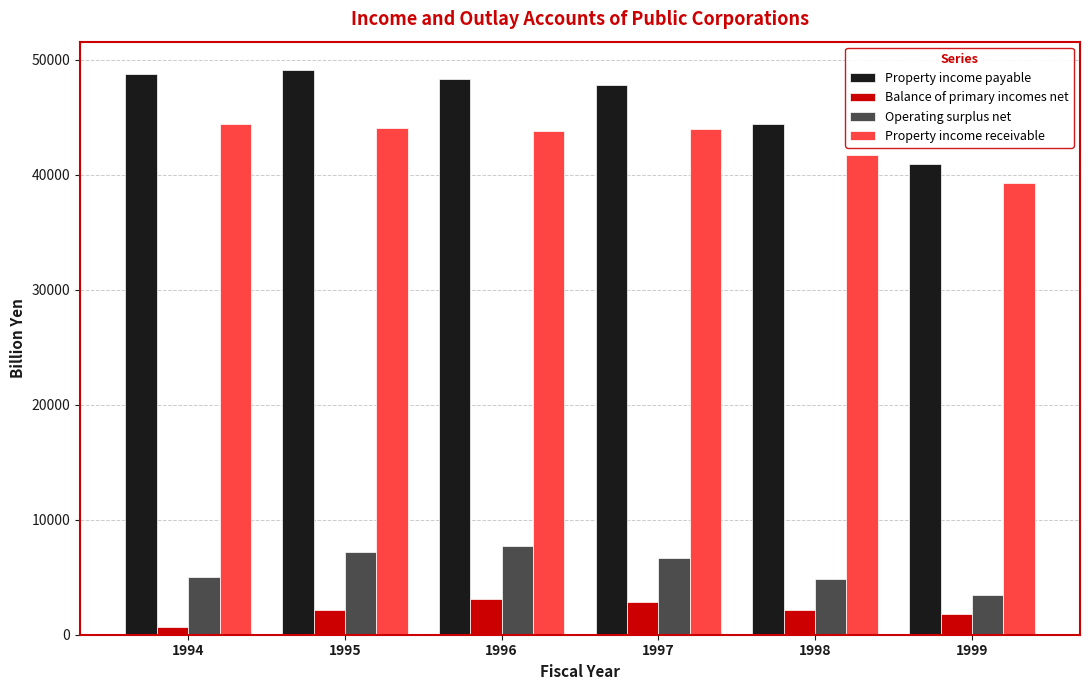

At how many categories does at least one series exceed 32635?

6